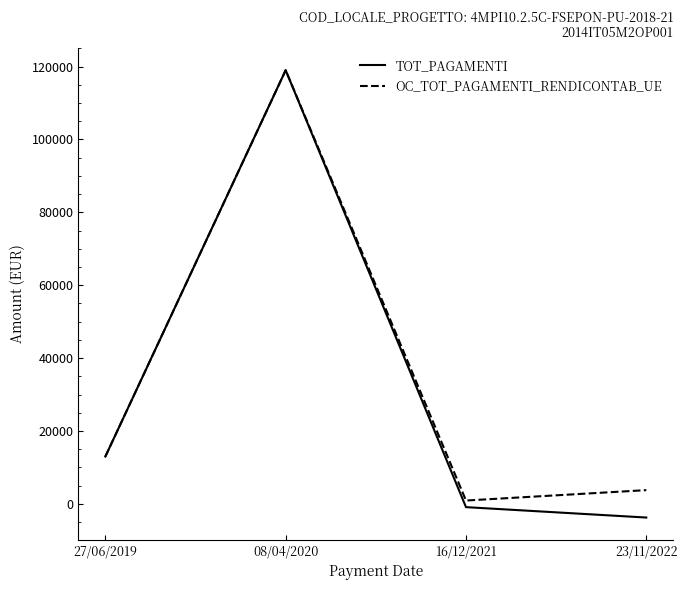

The value of OC_TOT_PAGAMENTI_RENDICONTAB_UE at 08/04/2020 is 177545.0. True or false?

False